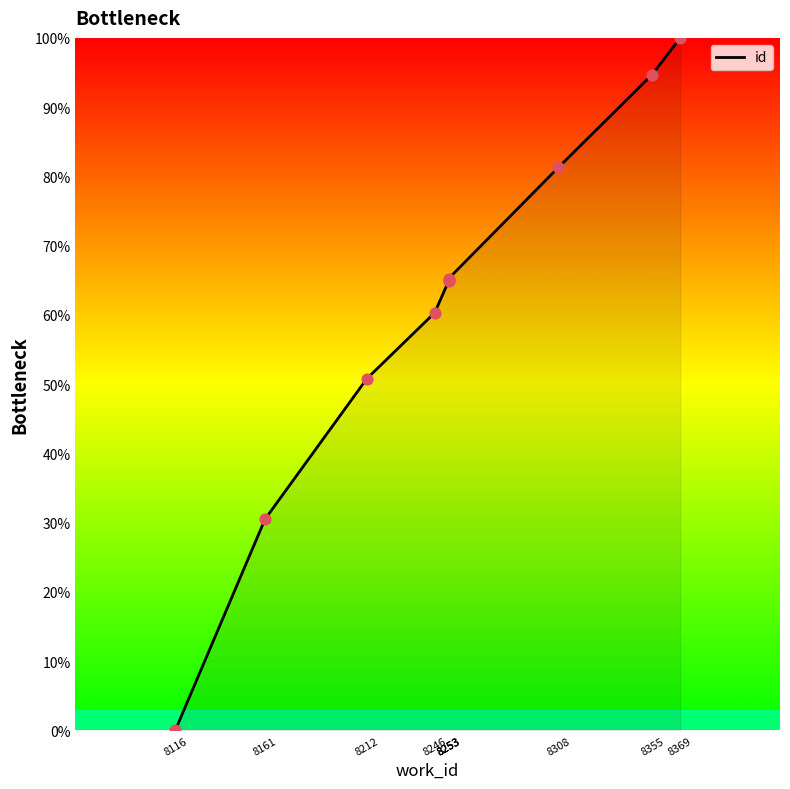

Between 8369 and 8212, which is larger?

8369